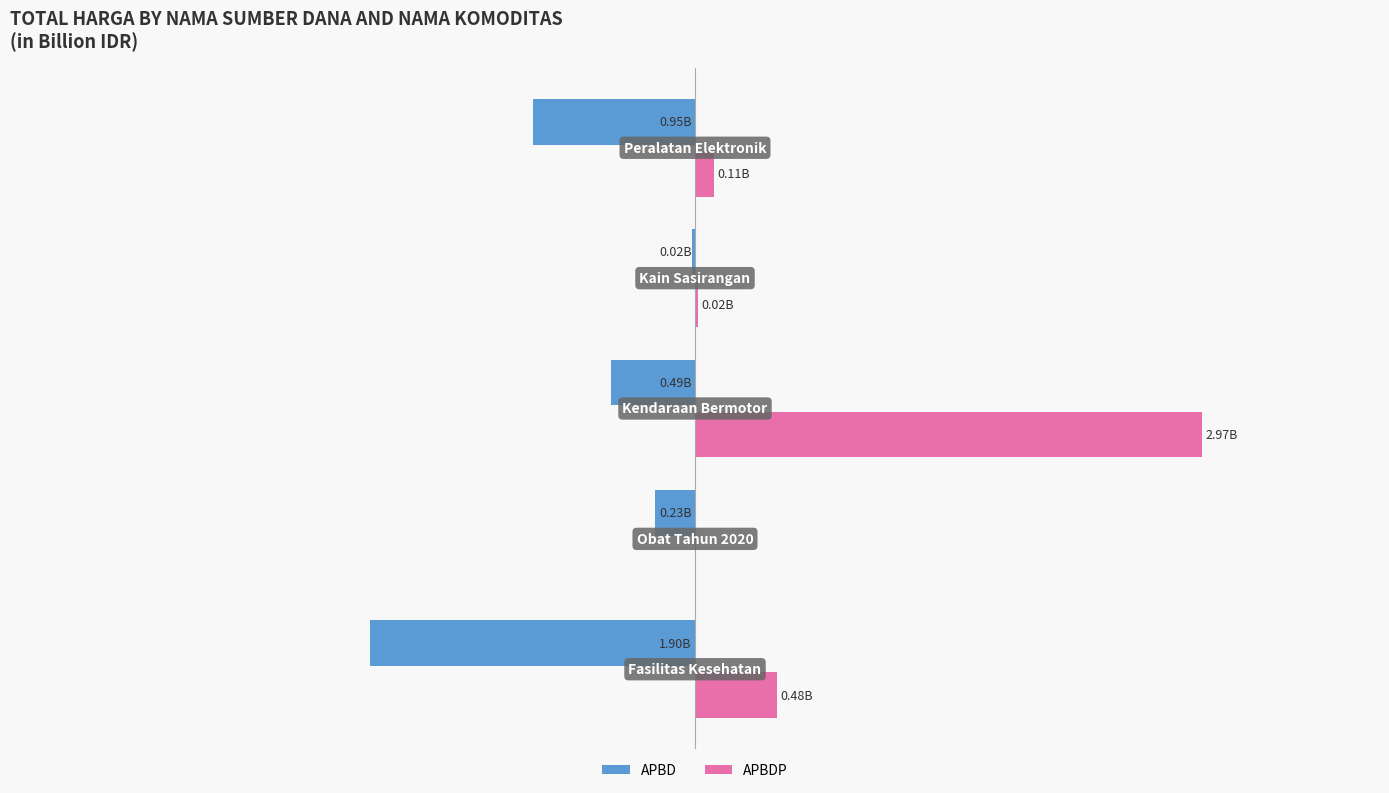

What is the value of the APBDP bar at the 3rd from the left?

3.0